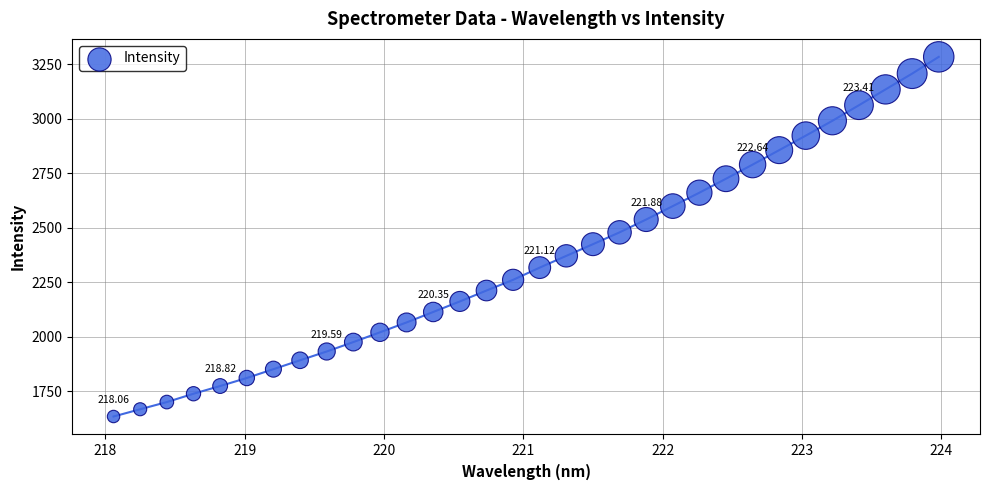

What is the range of Y values (max minus min)?

1651.0